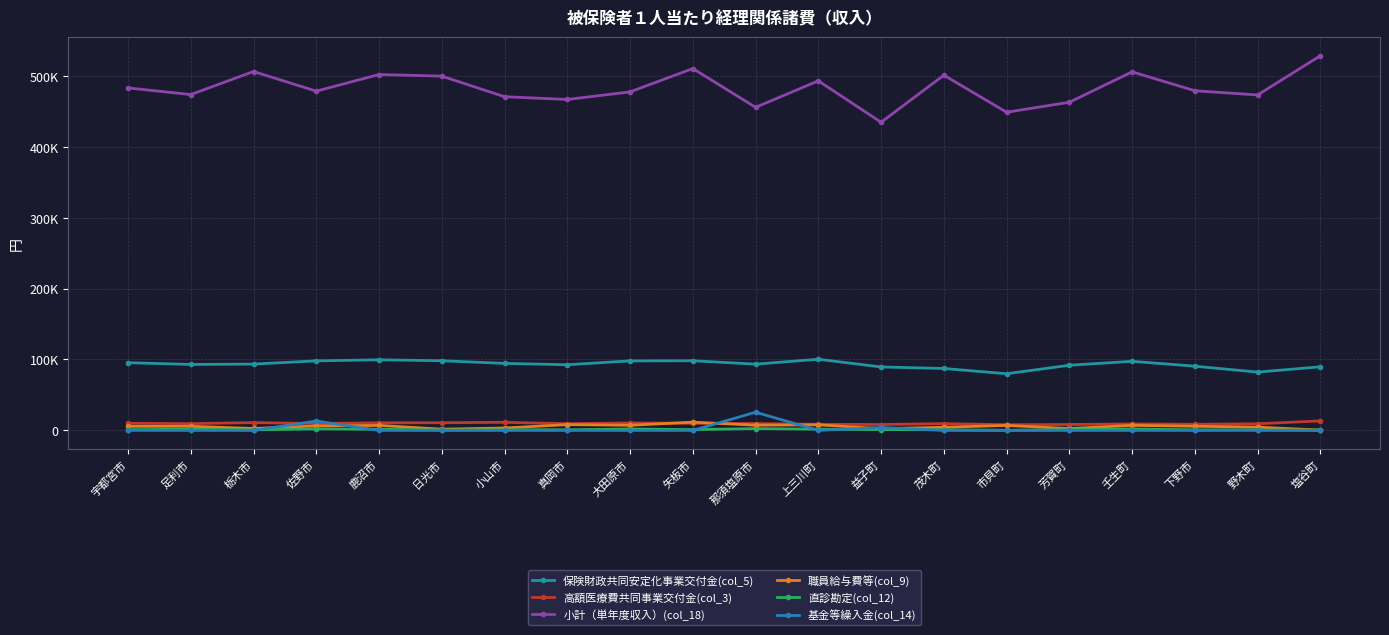

Rank the series at 那須塩原市 from lowest to highest value.

直診勘定(col_12), 職員給与費等(col_9), 高額医療費共同事業交付金(col_3), 基金等繰入金(col_14), 保険財政共同安定化事業交付金(col_5), 小計（単年度収入）(col_18)